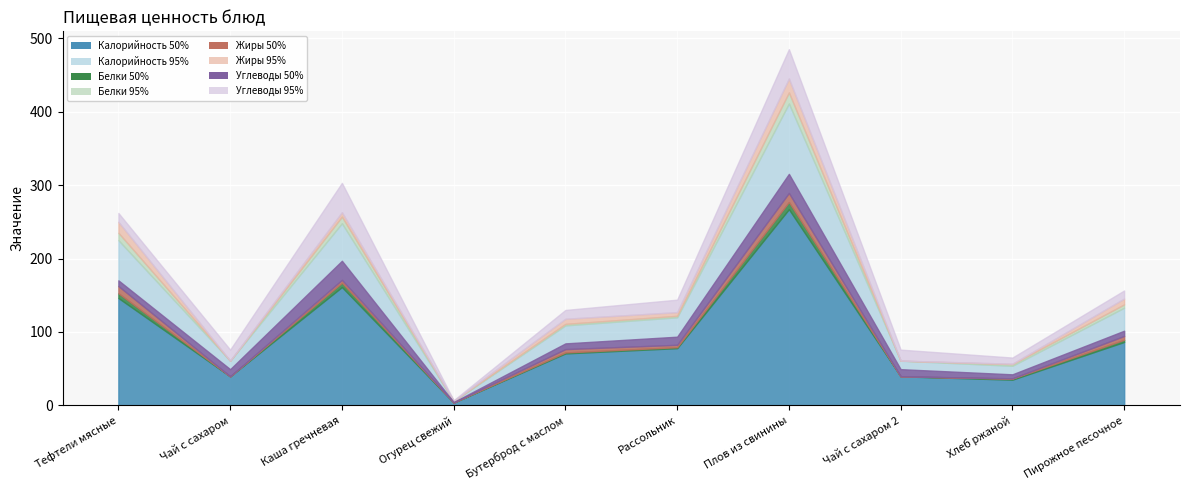

What is the value of the Жиры point at the 6th from the left?

5.0